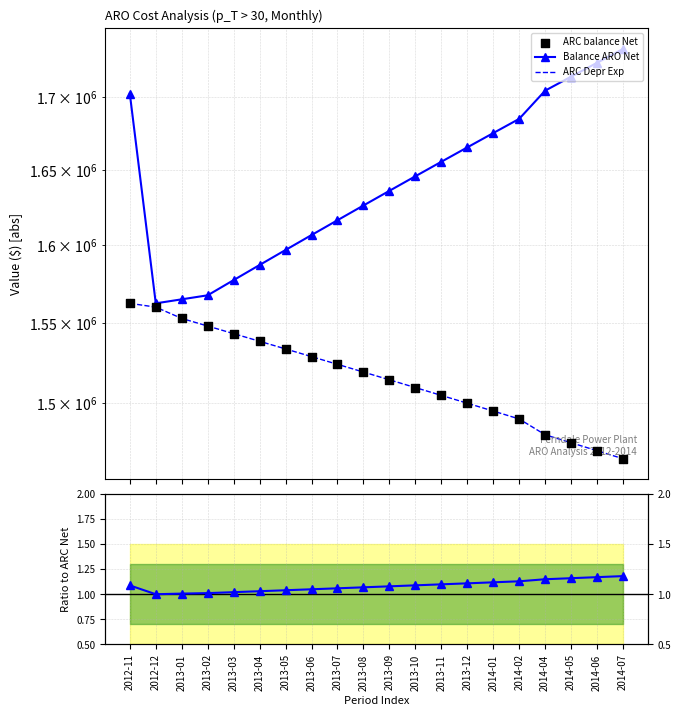

At which category is the sum across all series the highest?

2012-11